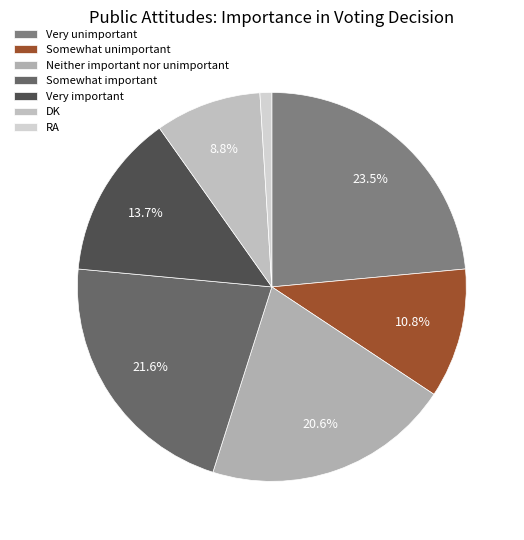

How many slices are in this pie chart?

7